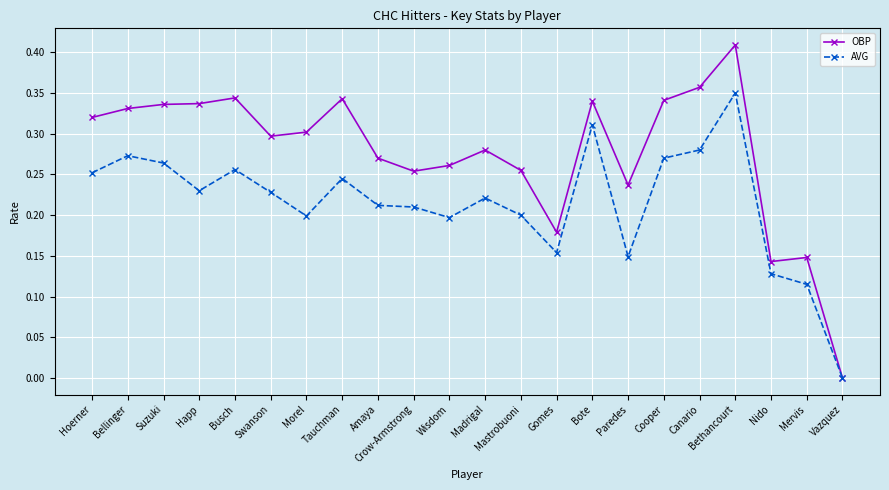

How many AVG values are between 0 and 1?

22